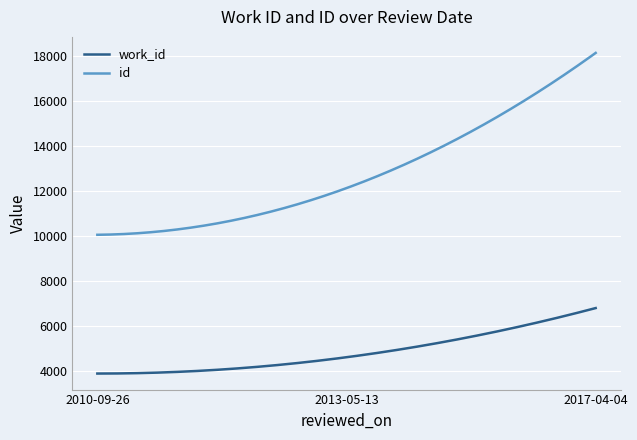

Which series has the largest range (max minus min)?

id